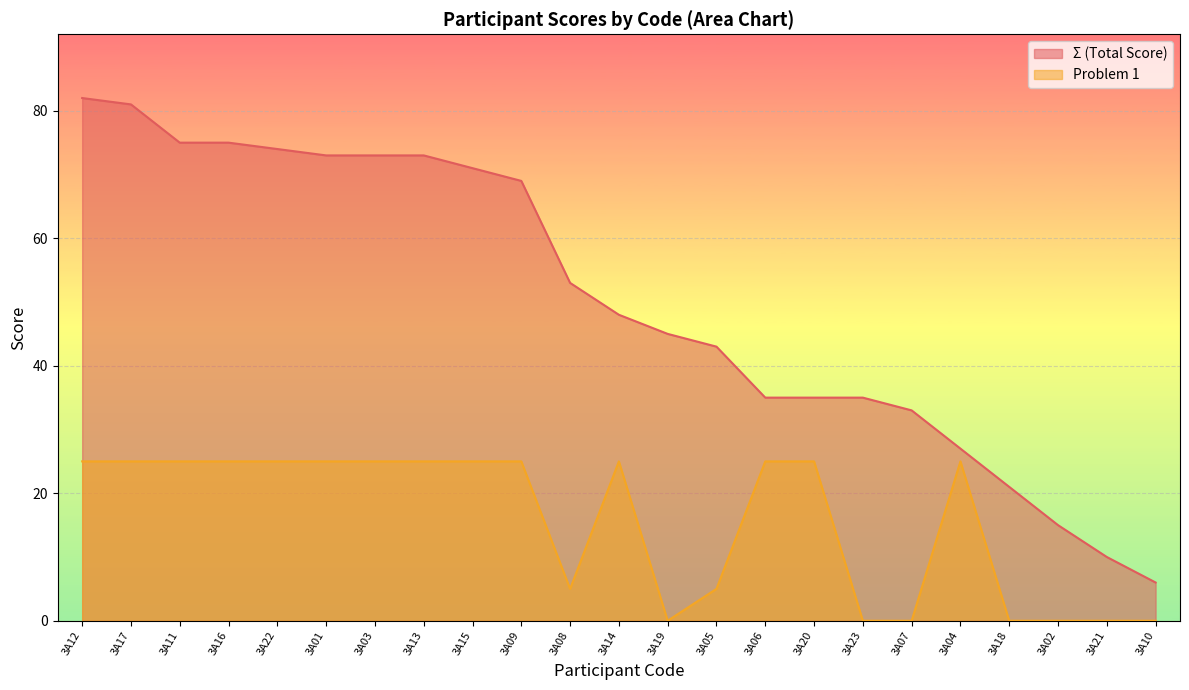

True or false: Σ (Total Score) and Problem 1 cross at least once.

False